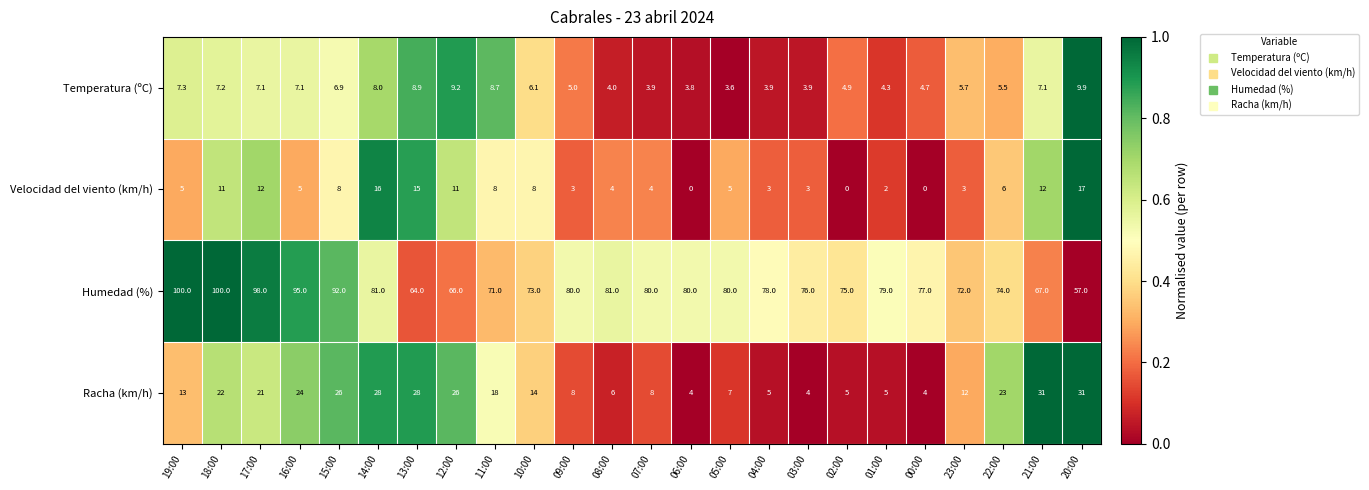

At which label is Temperatura (ºC) closest to 6?

10:00